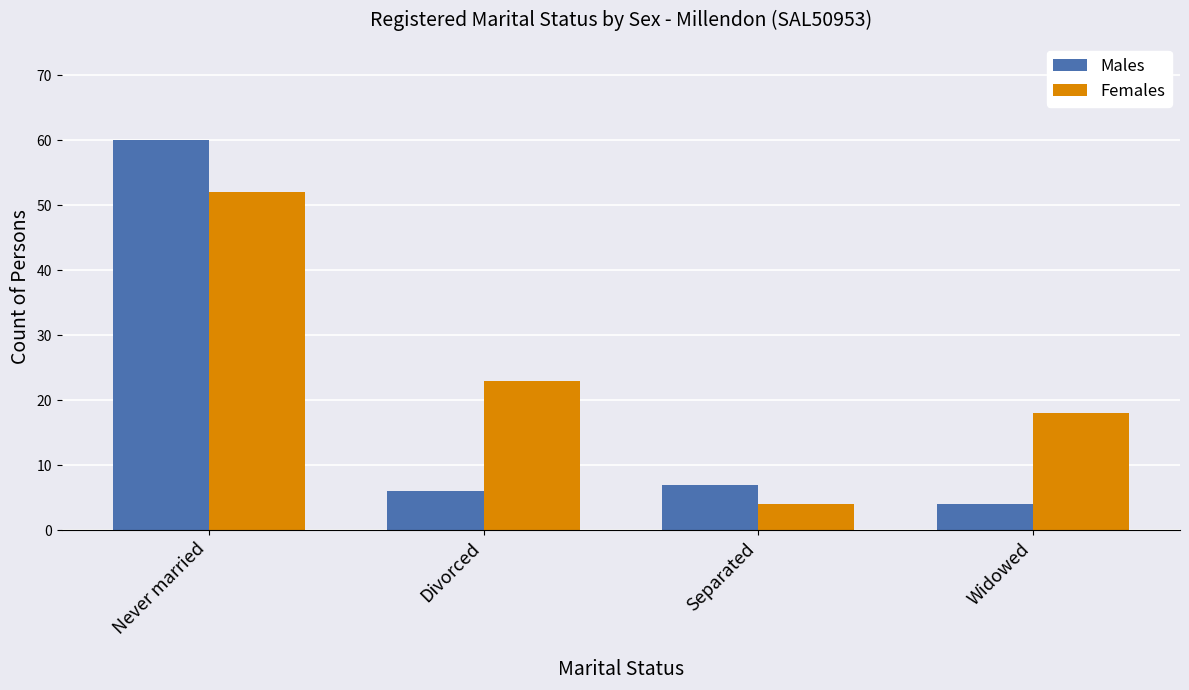

At which category is the sum across all series the highest?

Never married